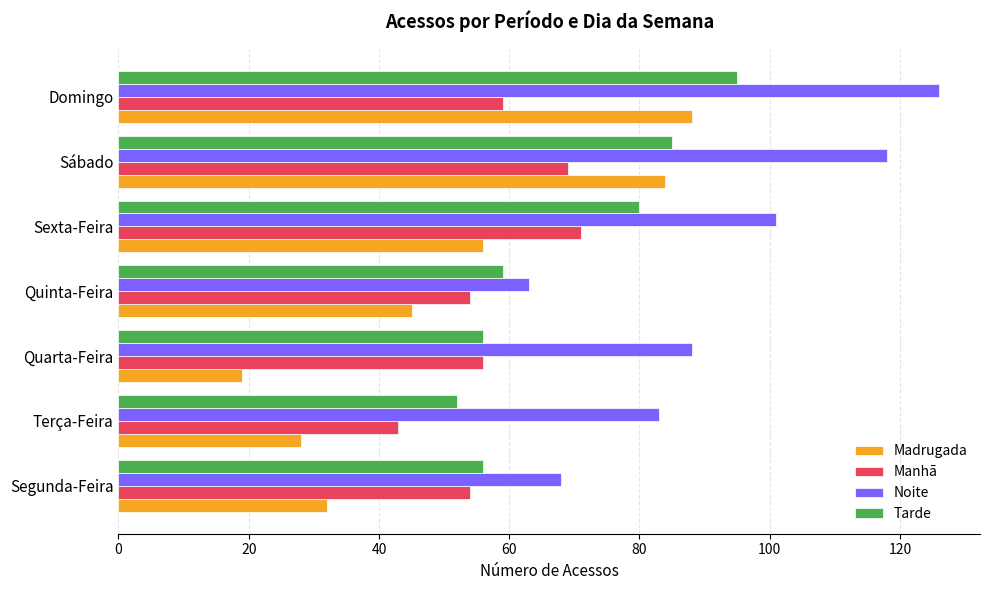

What is the difference between the second highest and minimum values in the Manhã series?

26